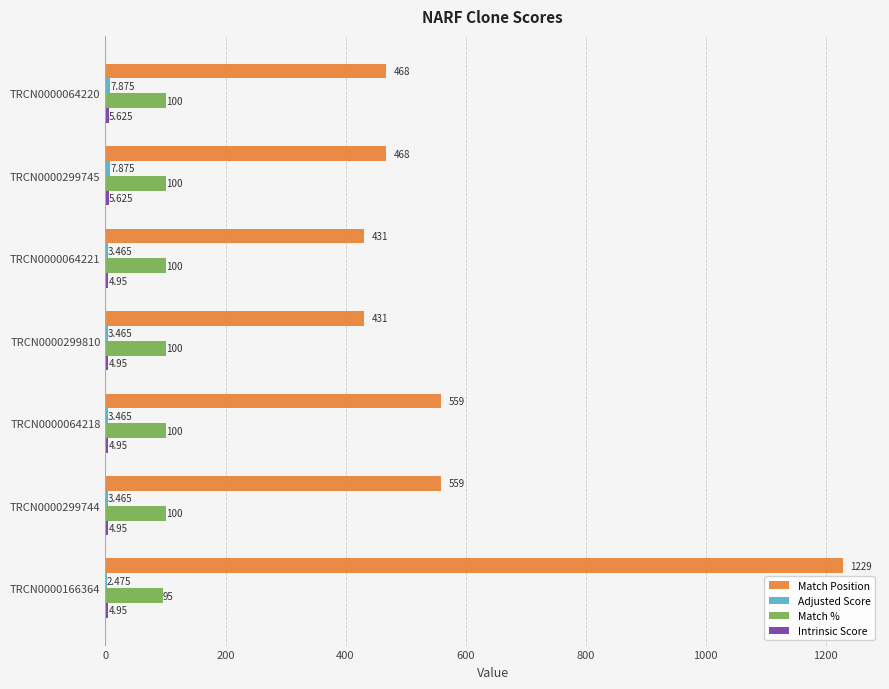

Which series has the largest total across all categories?

Match Position